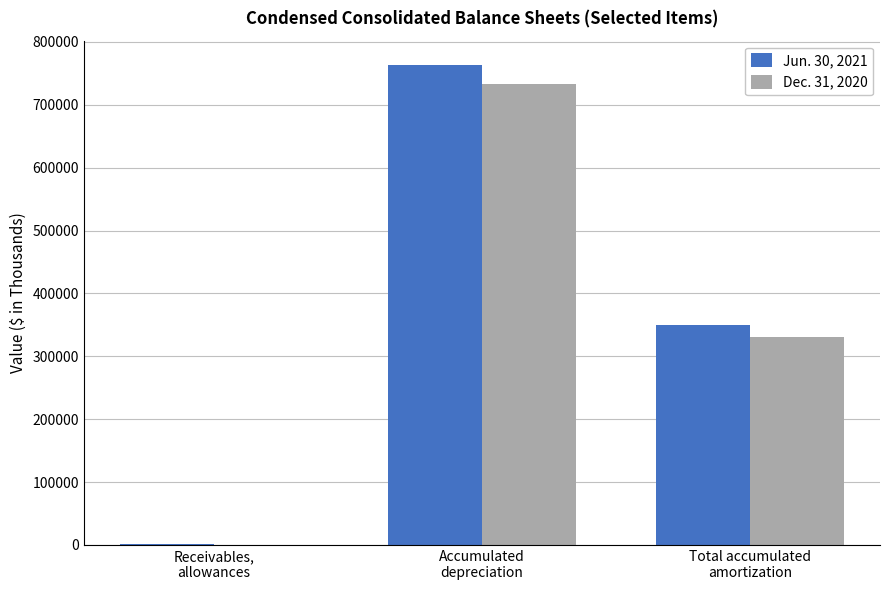

Which category has the highest value in the Dec. 31, 2020 series?

Accumulated
depreciation